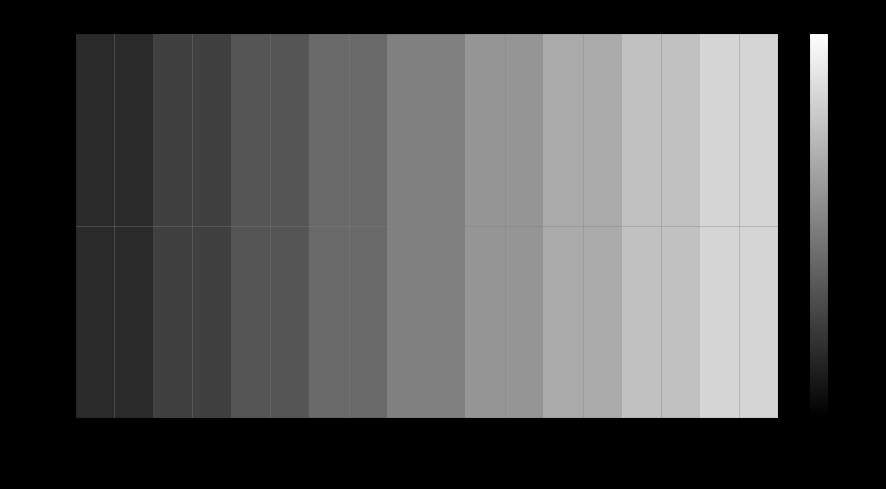

Rank the categories by value from highest to lowest.

W38, W37, W36, W35, W34, W33, W32, W31, W30